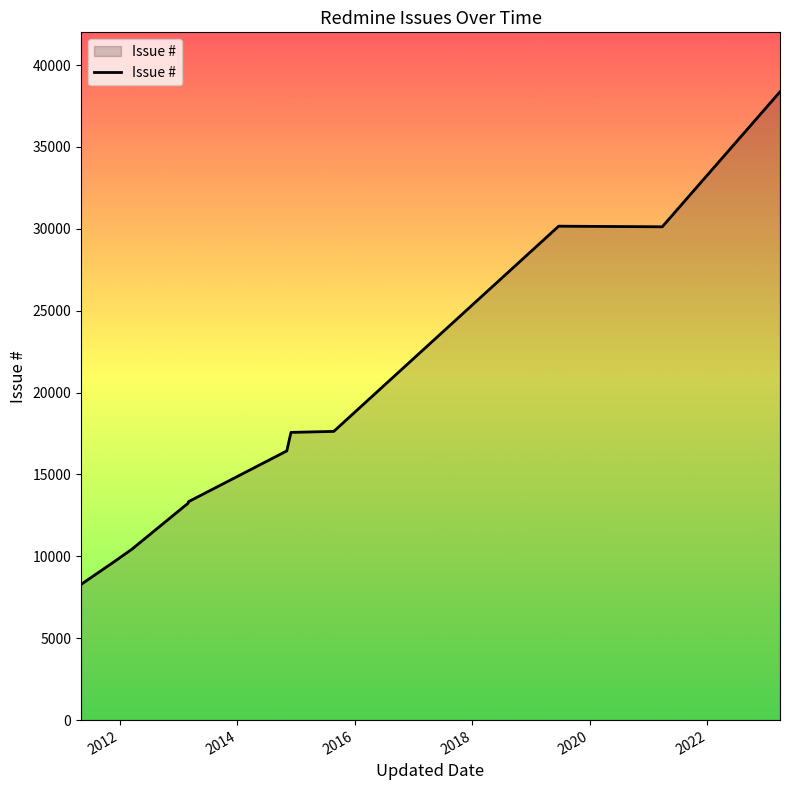

What is the minimum value shown in the chart?

8295